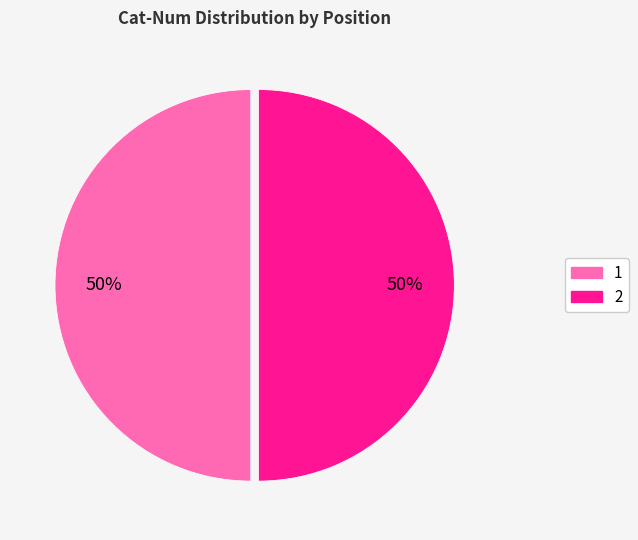

To the nearest percent, what is the average slice percentage?

50%